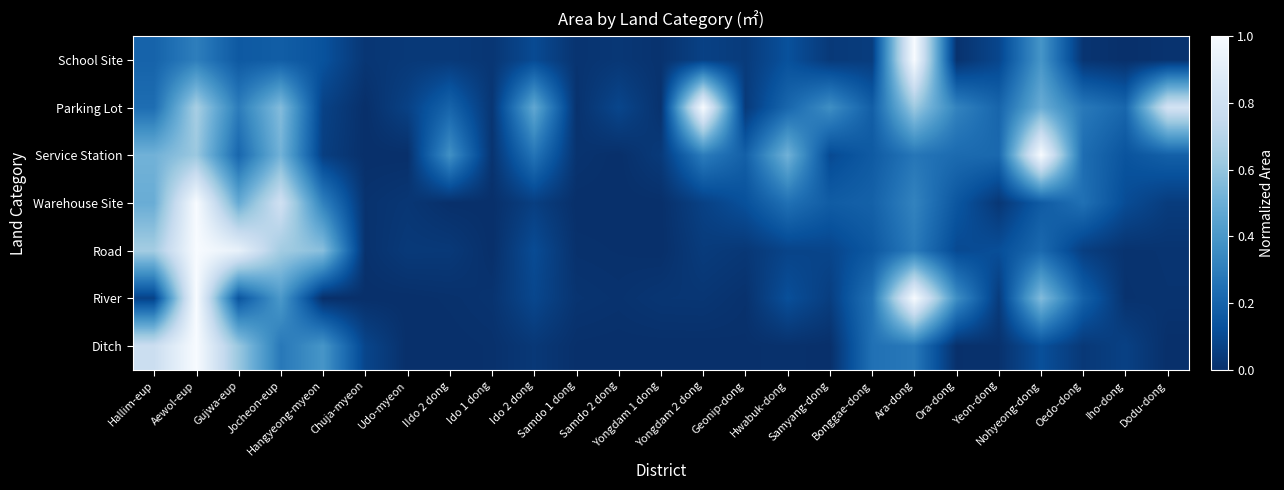

At how many categories does at least one series exceed 0?

25